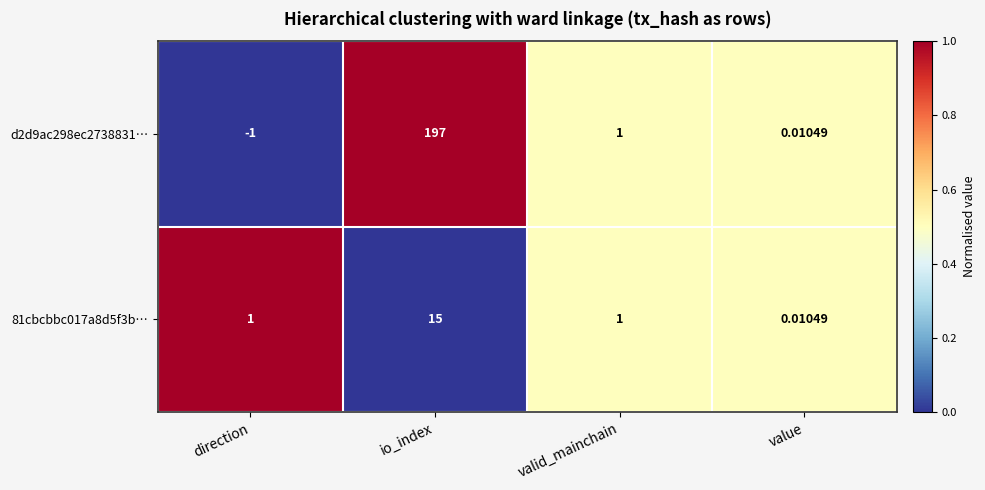

Which category has the lowest value in the 81cbcbbc017a8d5f3b… series?

value